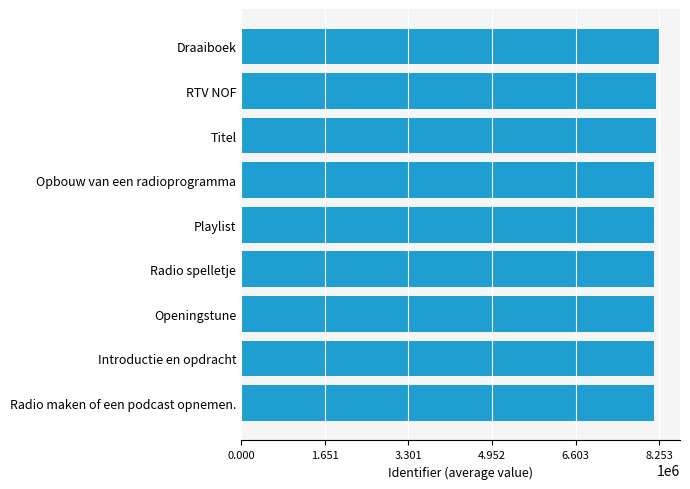

What is the ratio of the value at Playlist to the value at Introductie en opdracht?

1.0